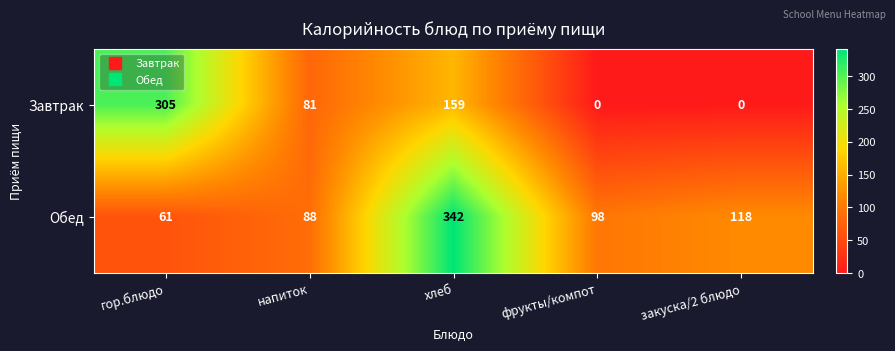

Between фрукты/компот and закуска/2 блюдо, which series saw the biggest shift?

Обед